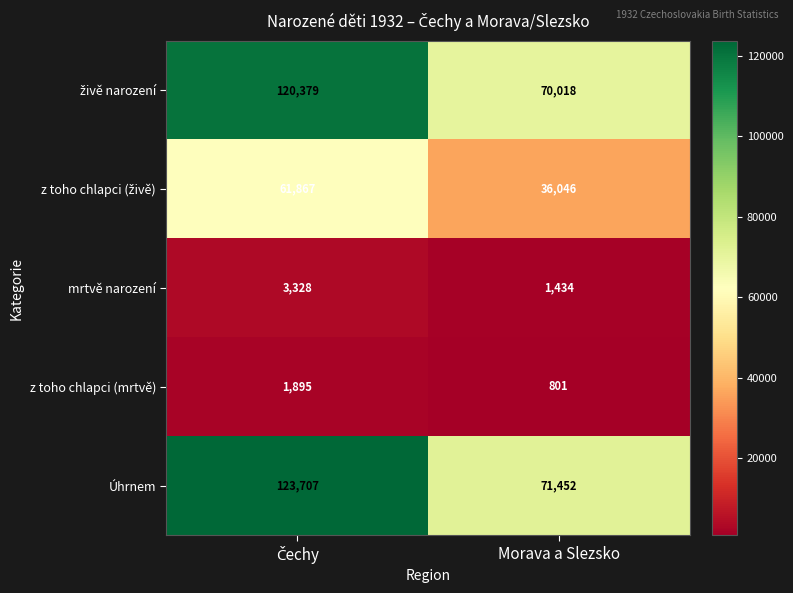

Which series has the largest total across all categories?

Úhrnem